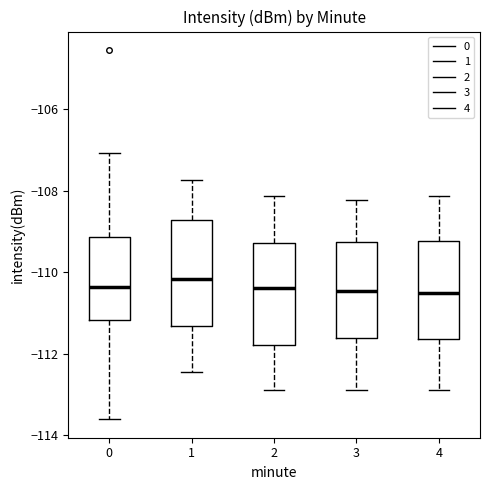

Where does the median line of the box at x = 1 sit on the y-axis? The values are not printed on the chart, so give them approximately, as read against the axis.

-110.2